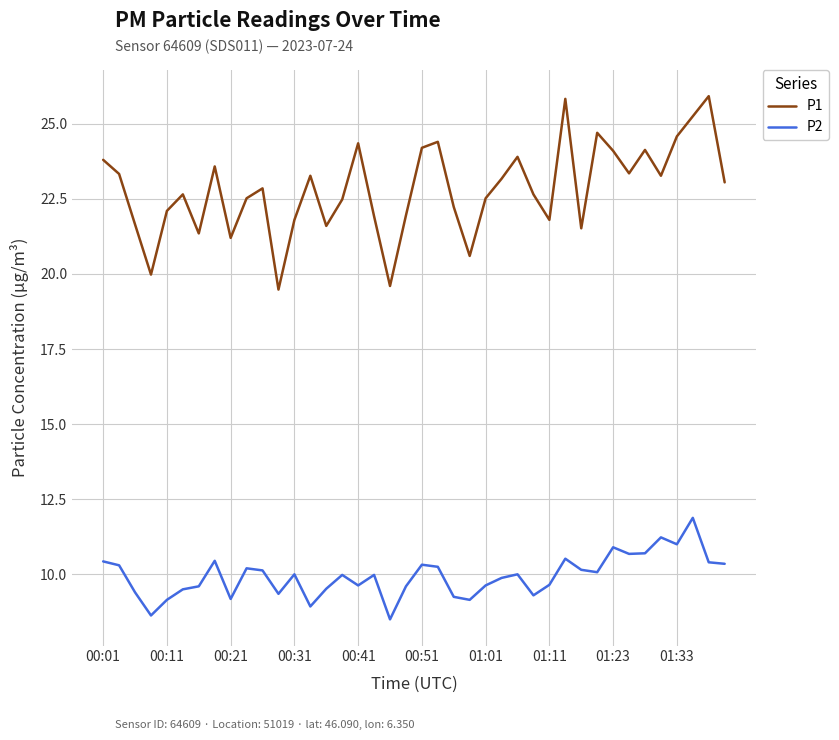

Rank the series by their maximum value, from lowest to highest.

P2, P1